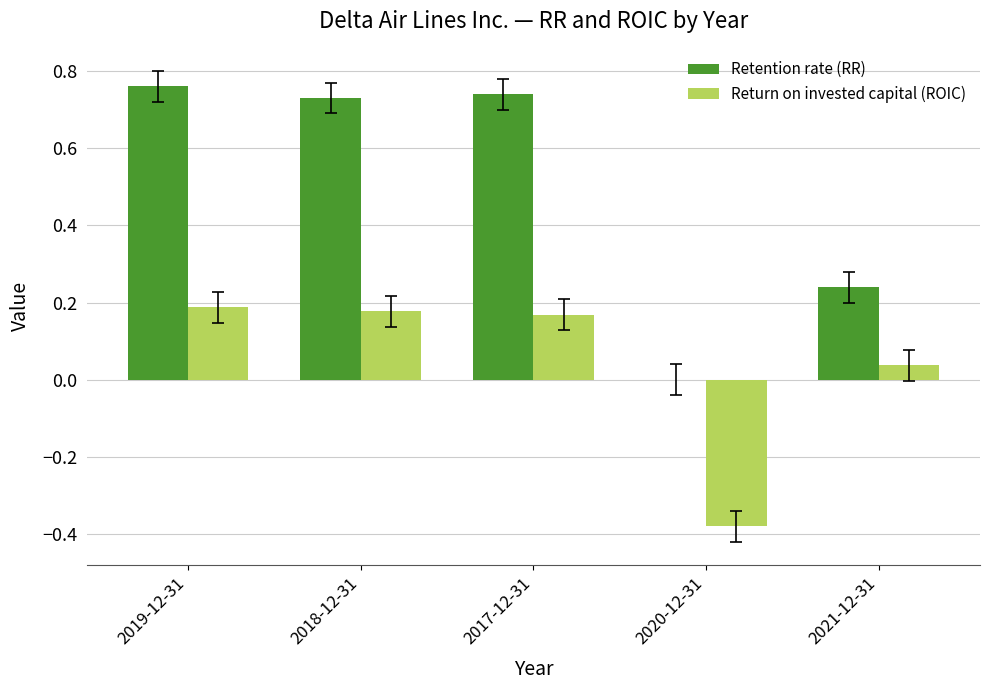

What is the sum of the Retention rate (RR) values at 2019-12-31 and 2021-12-31?

1.0